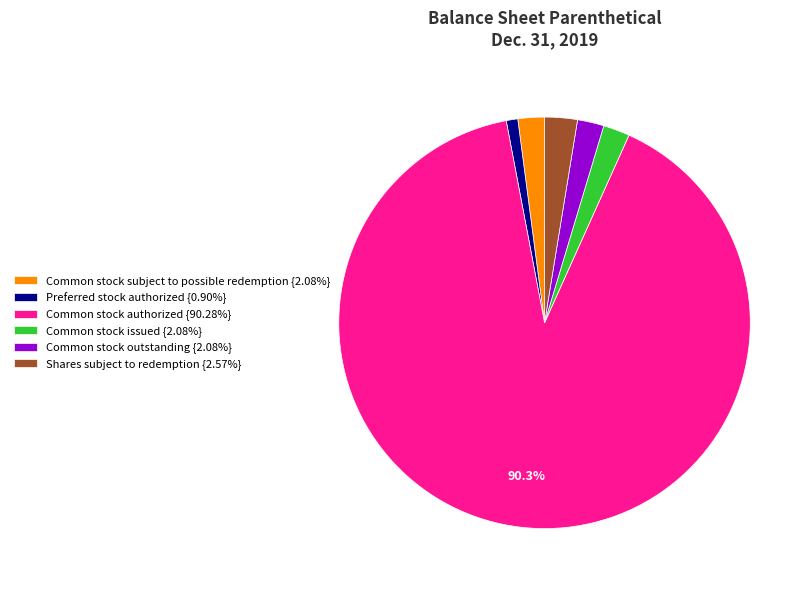

Approximately how many times larger is the value at Preferred stock authorized {0.90%} compared to Common stock issued {2.08%}?

0.4